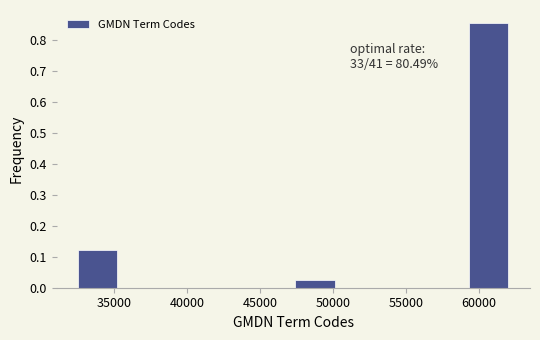

Over which range of the x-axis is the bar tallest?

59500 to 62500